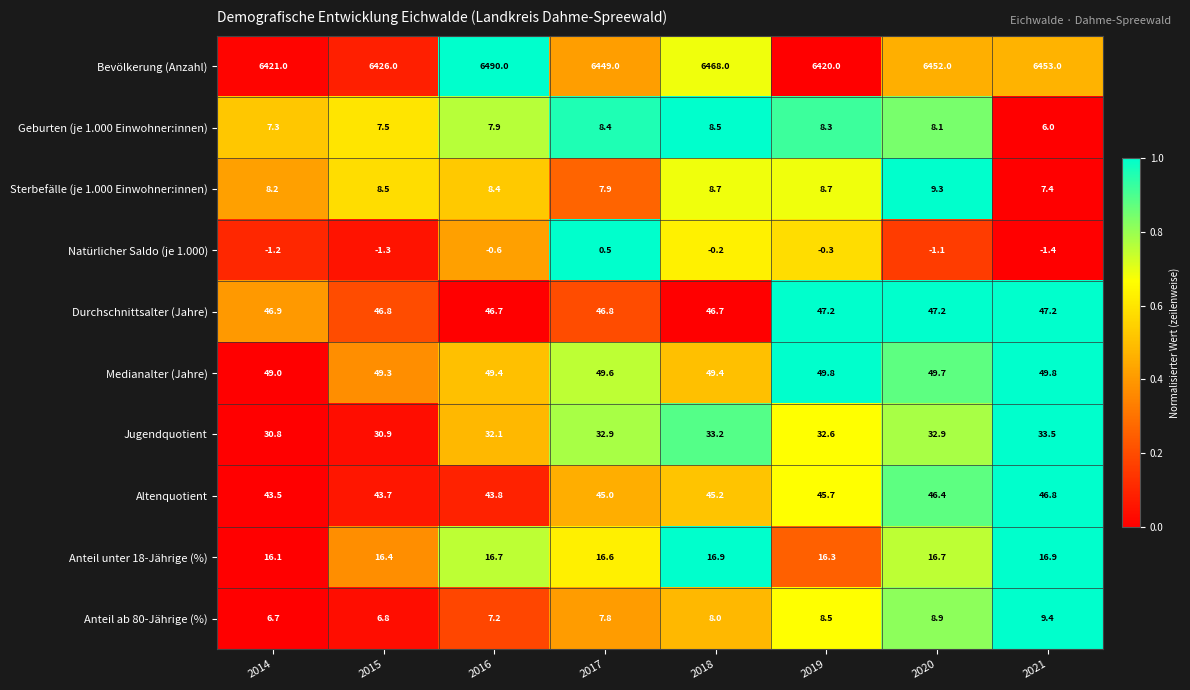

At how many categories does at least one series exceed 0?

8